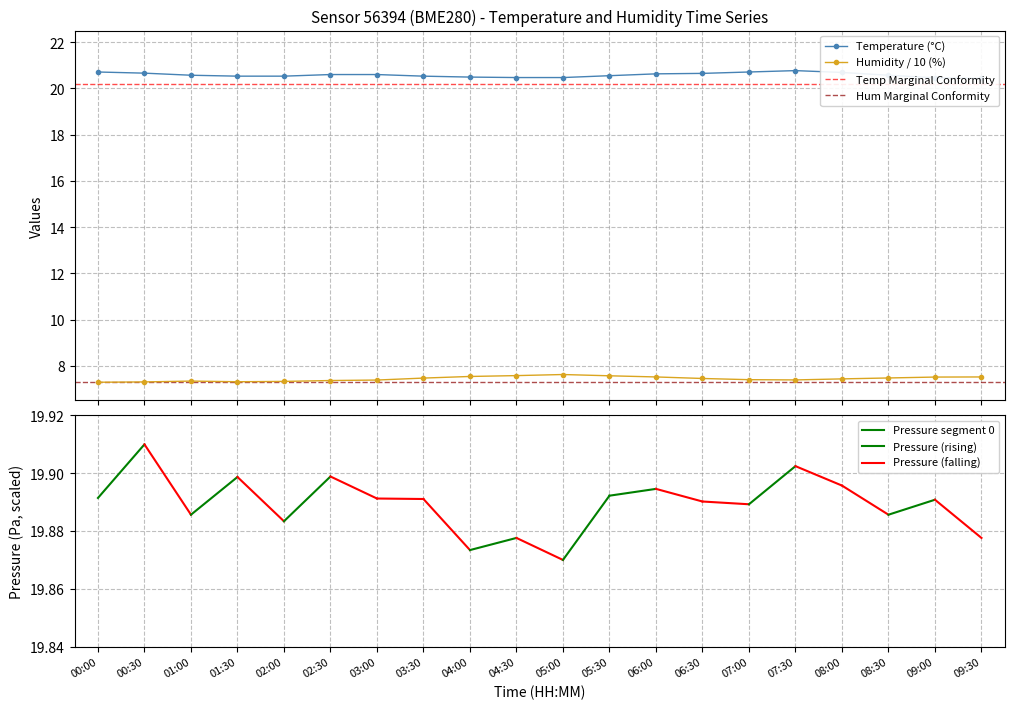

True or false: temperature and humidity cross at least once.

False